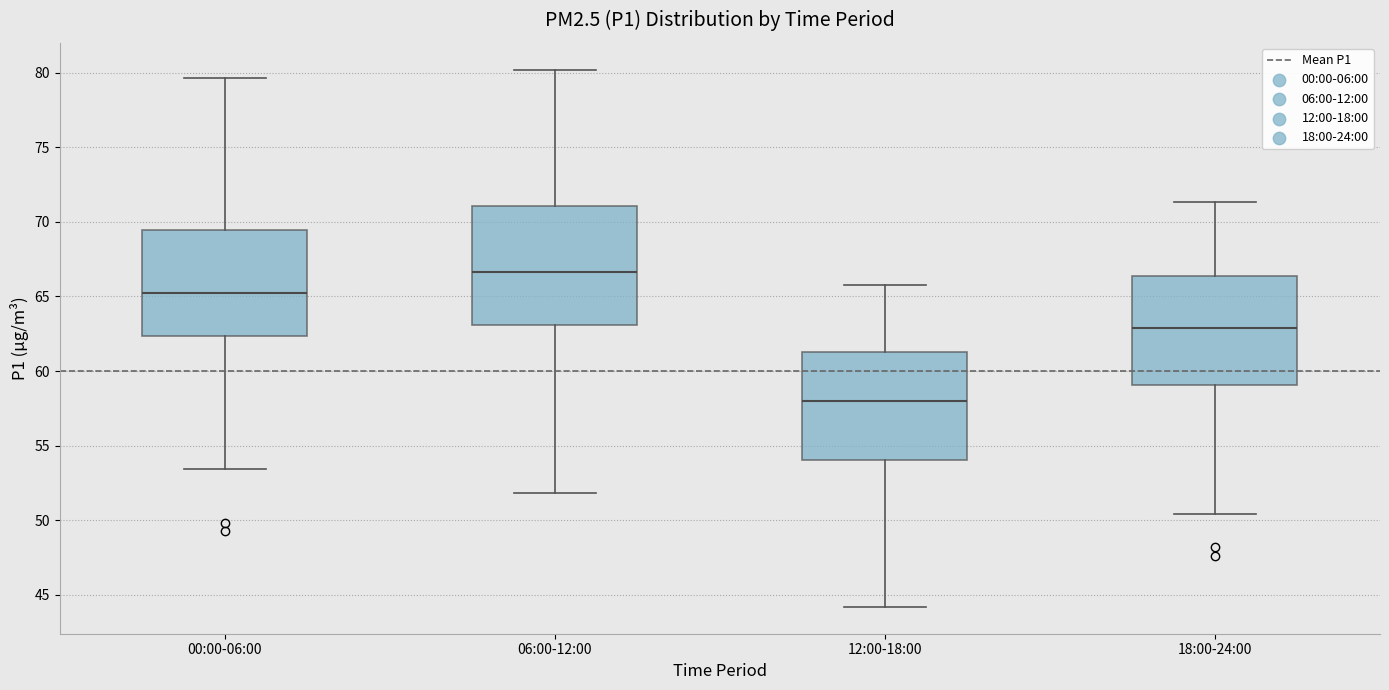

Where is the lower edge of the box for 06:00-12:00 on the y-axis? The values are not printed on the chart, so give them approximately, as read against the axis.

63.0